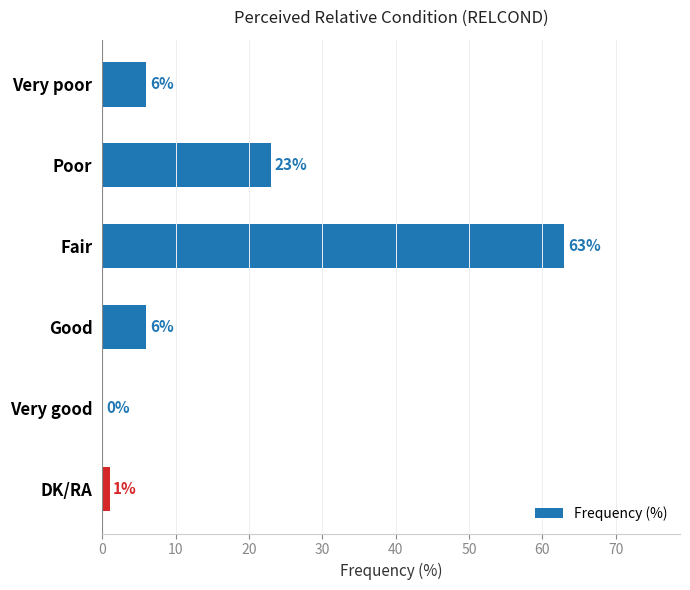

What is the maximum value shown in the chart?

63